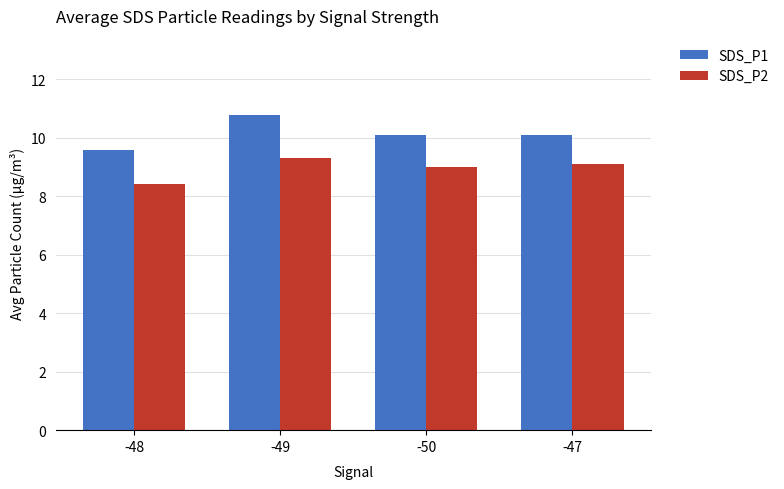

What is the label of the 2nd bar from the right?

-50